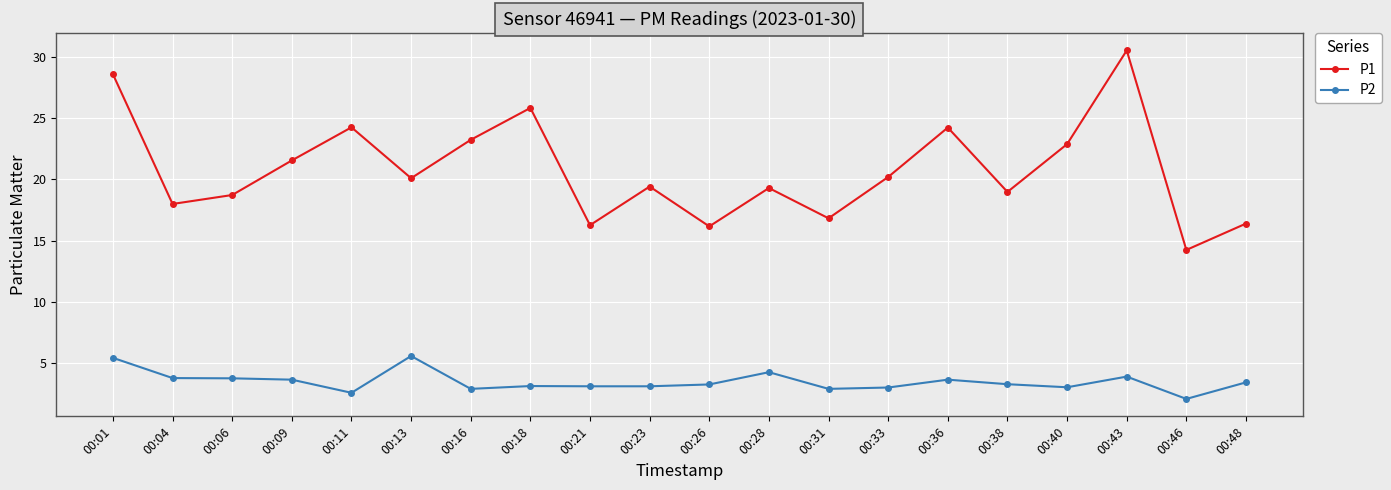

Which series changed the most between 00:13 and 00:31?

P1